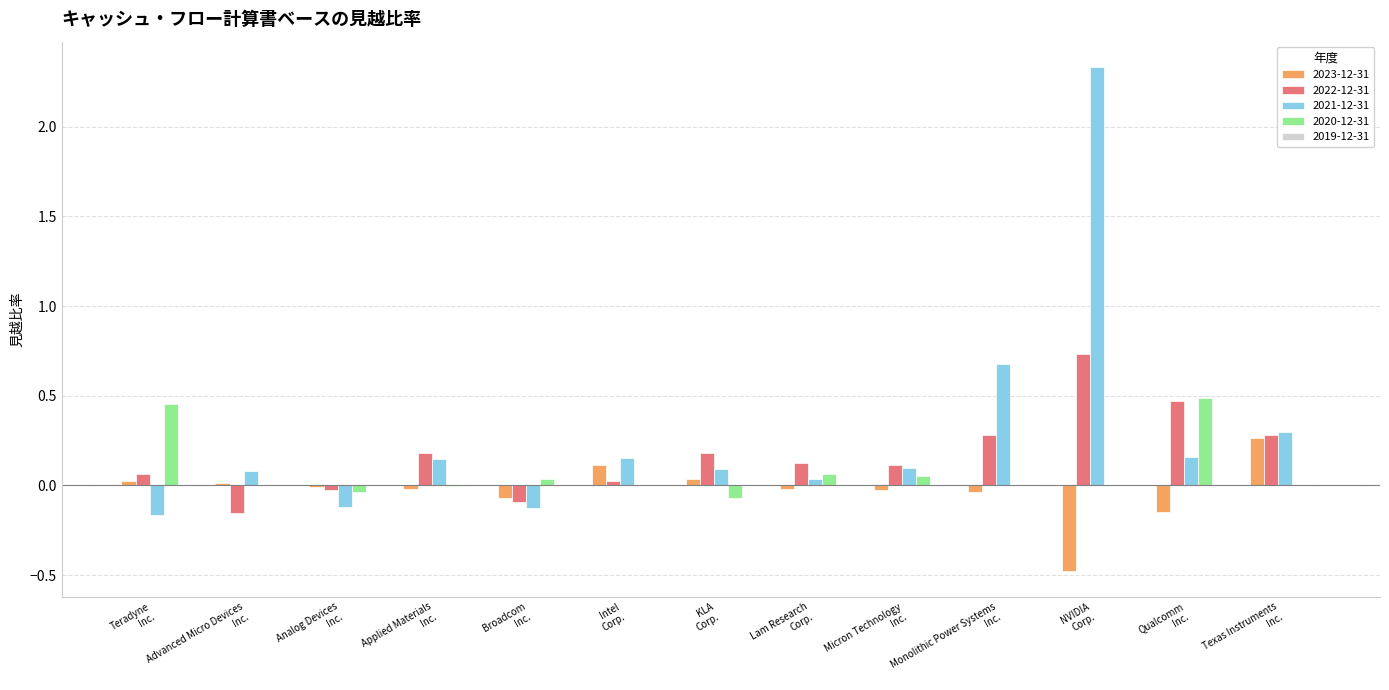

What is the sum of all 2023-12-31 values?

-0.3